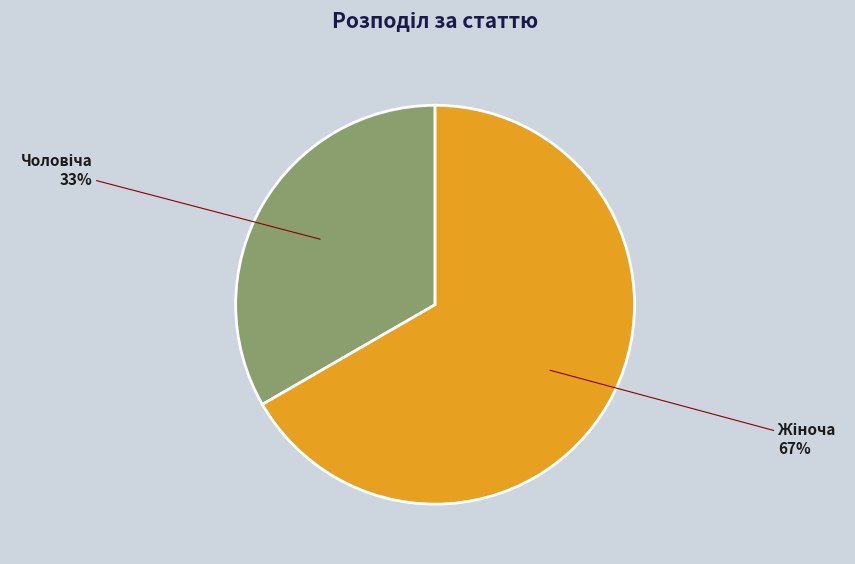

Does any single category account for the majority?

Yes